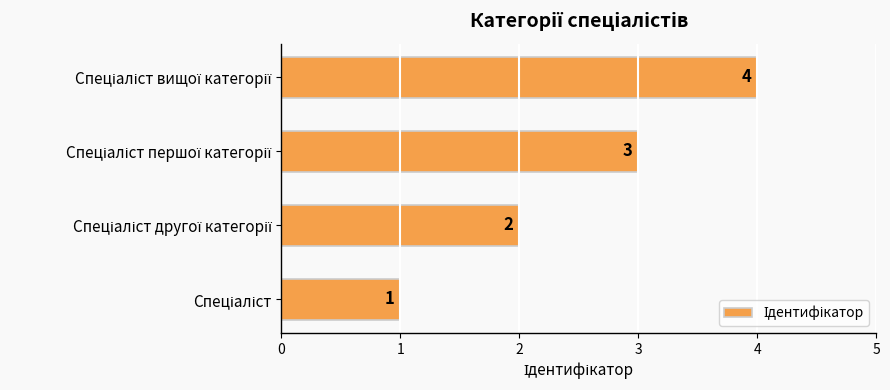

How many values are between 2 and 4?

3